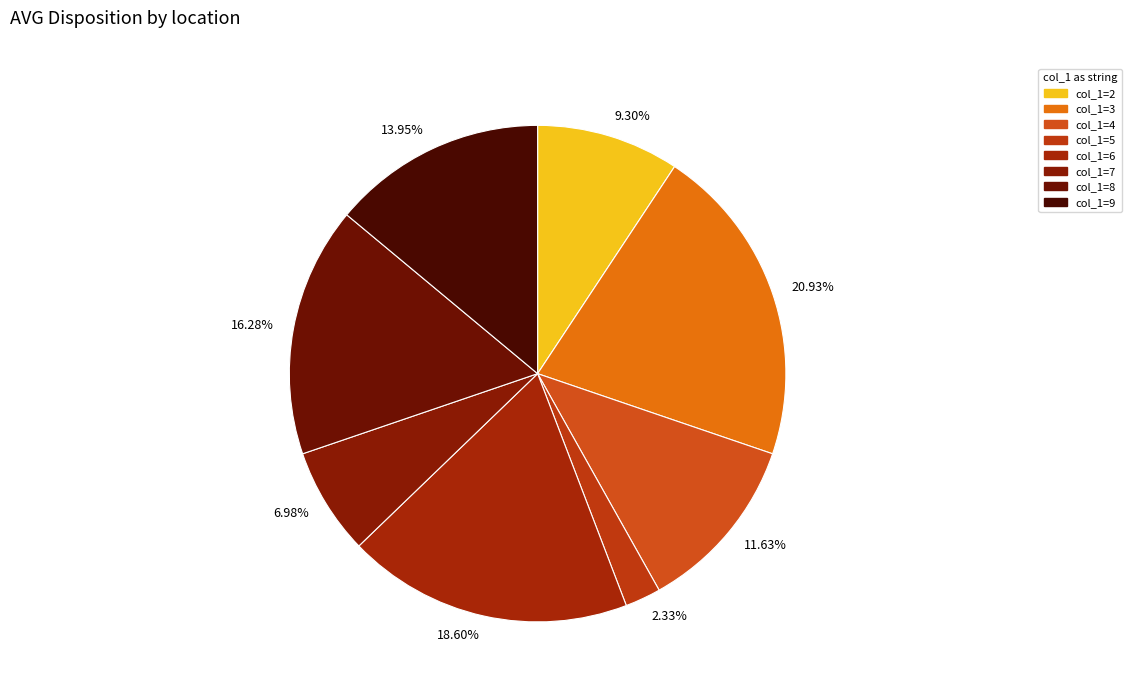

How much of the chart is everything except col_1=9?

86.0%